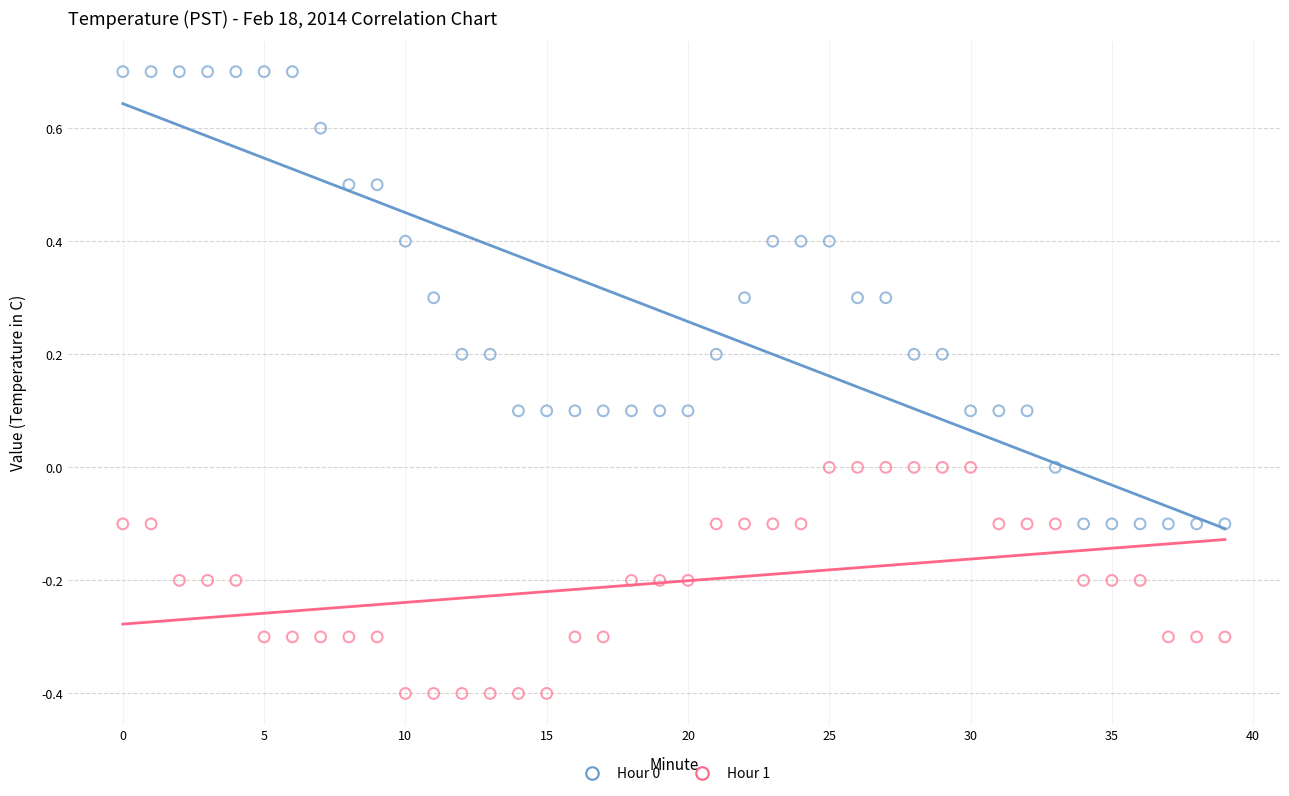

Which series has the widest spread of Y values?

Hour 0